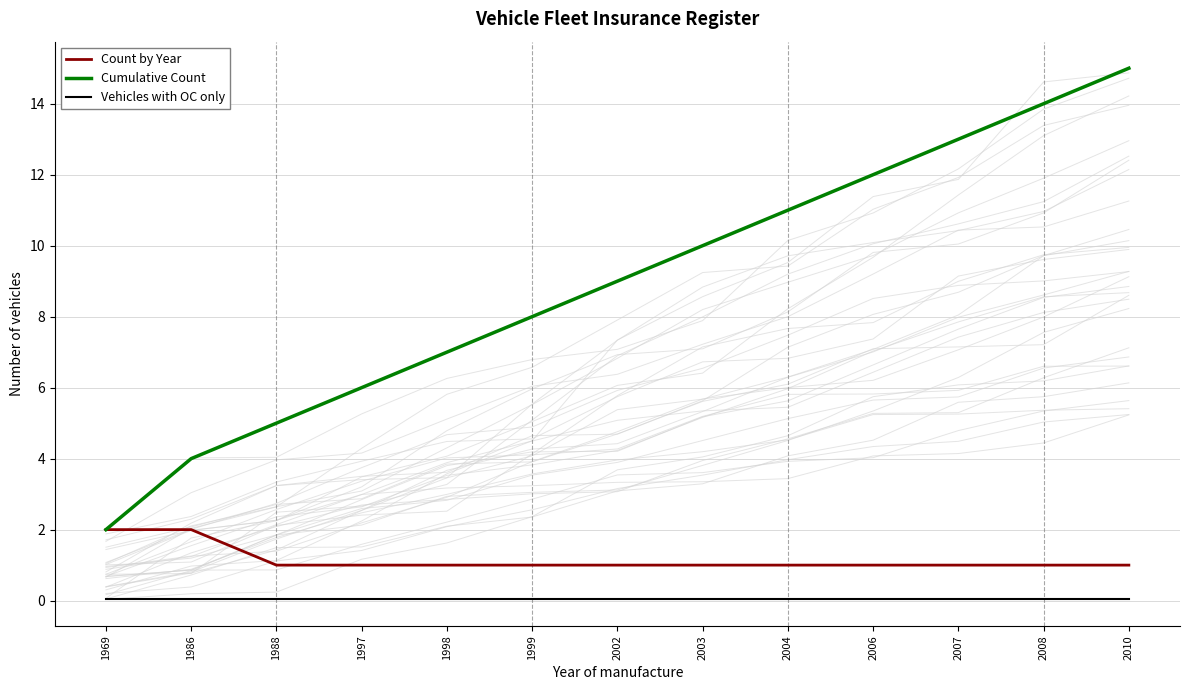

Reading right to left, what are all the values shown in this chart?

Count by Year: 2010=1.0	2008=1.0	2007=1.0	2006=1.0	2004=1.0	2003=1.0	2002=1.0	1999=1.0	1998=1.0	1997=1.0	1988=1.0	1986=2.0	1969=2.0
Cumulative Count: 2010=15.0	2008=14.0	2007=13.0	2006=12.0	2004=11.0	2003=10.0	2002=9.0	1999=8.0	1998=7.0	1997=6.0	1988=5.0	1986=4.0	1969=2.0
Vehicles with OC only: 2010=0.1	2008=0.1	2007=0.1	2006=0.1	2004=0.1	2003=0.1	2002=0.1	1999=0.1	1998=0.1	1997=0.1	1988=0.1	1986=0.1	1969=0.1